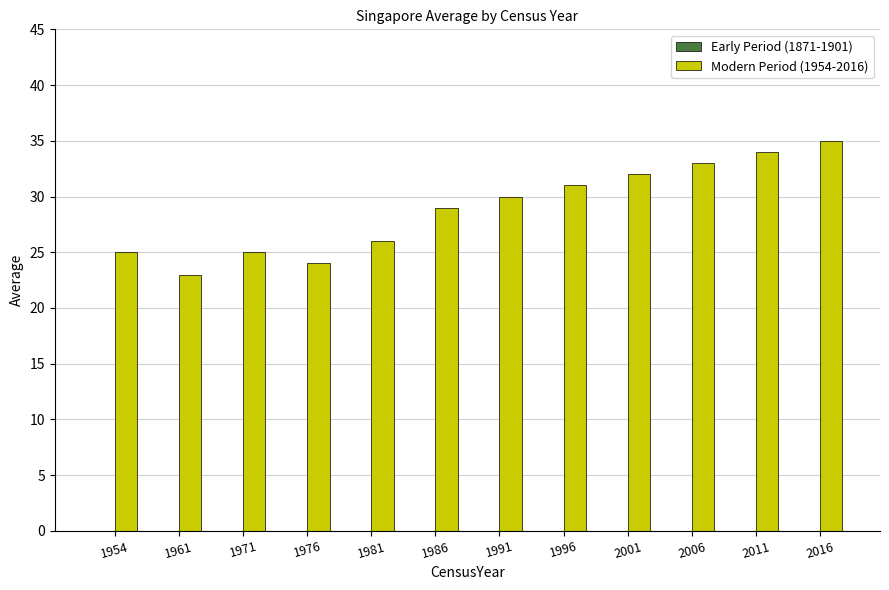

What is the minimum value shown in the chart?

23